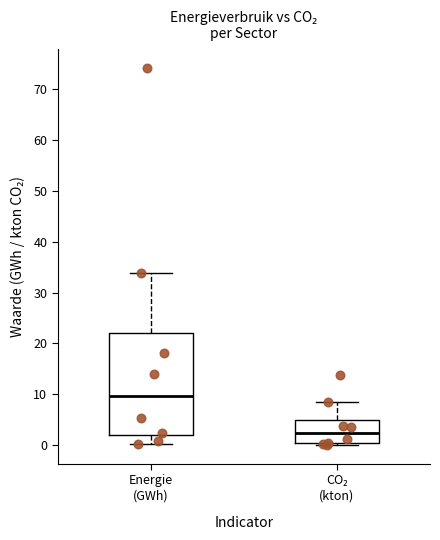

Reading left to right, transcribe this box plot: for each box, give where its median line is, the range the box spans, and where its two whiskers end, as read against the y-axis. The values are not printed on the chart, so give them approximately, as read against the axis.

Energie (GWh): median 10, box 2 to 22, whiskers 0 to 34
CO₂ (kton): median 2, box 0 to 5, whiskers 0 (just below the box's lower edge) to 9